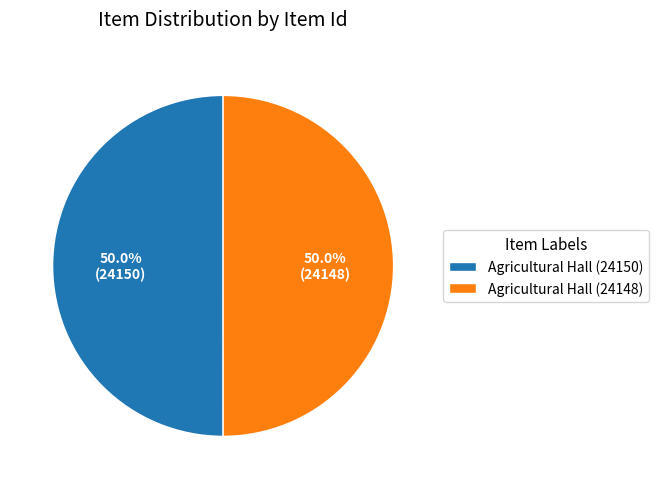

What is the ratio of the value at Agricultural Hall (24150) to the value at Agricultural Hall (24148)?

1.0